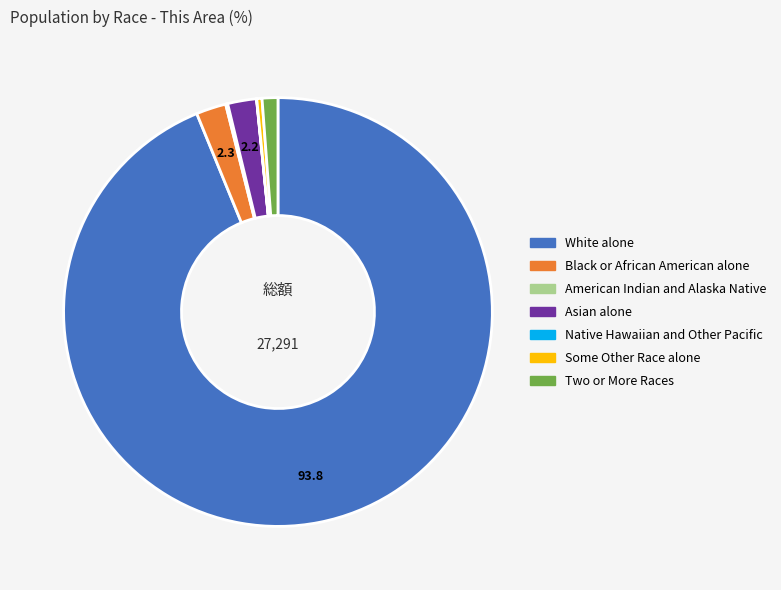

Is the sum of White alone and Some Other Race alone greater than half?

Yes